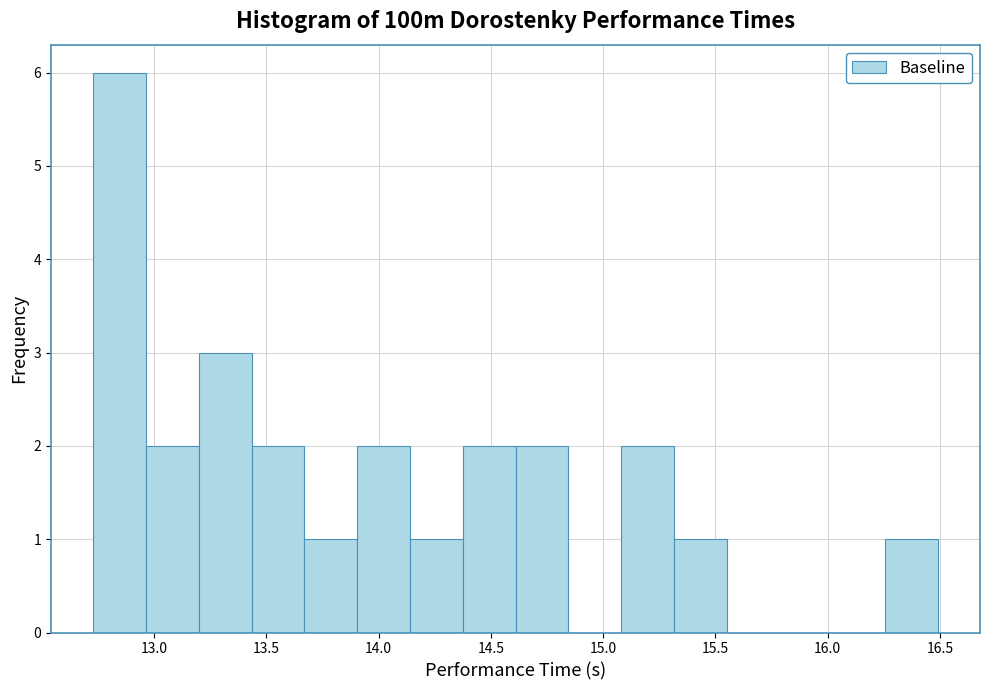

What is the height of the bar covering 15.080 to 15.315 on the x-axis? Neither the bar edges nor the heights are printed on the chart, so give them approximately, as read against the axes.

2